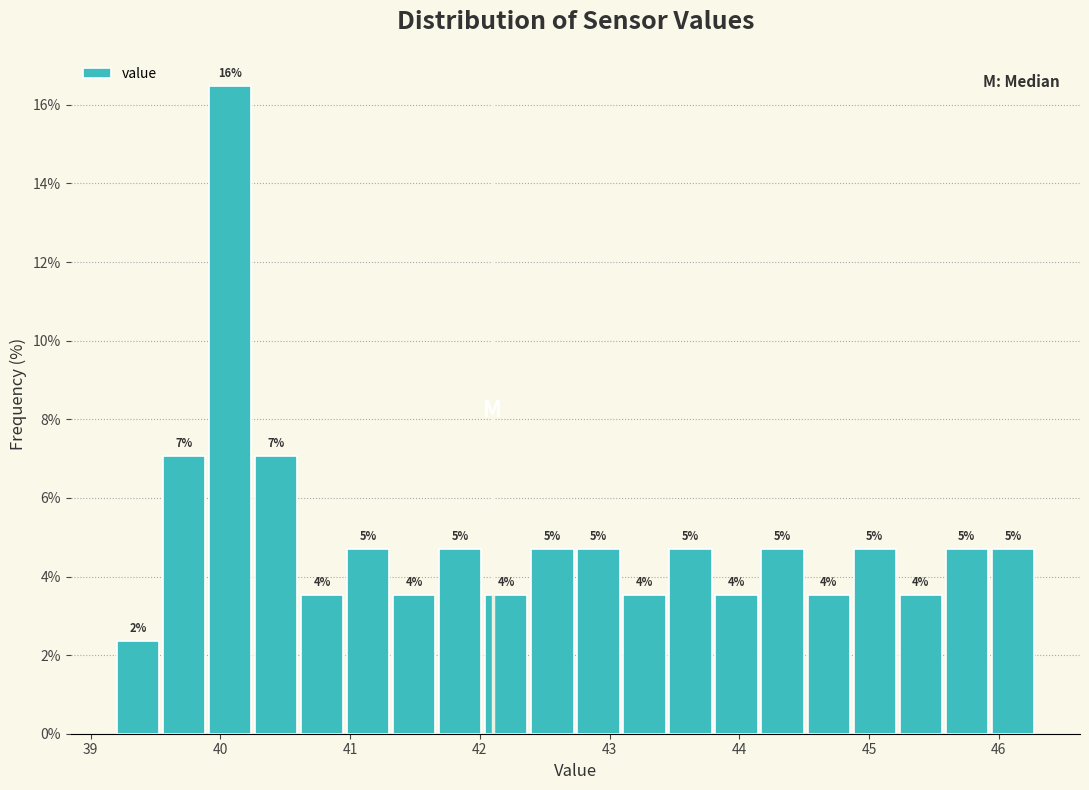

Read against the x-axis, roughly where is the centre of the tallest bar?

40.1